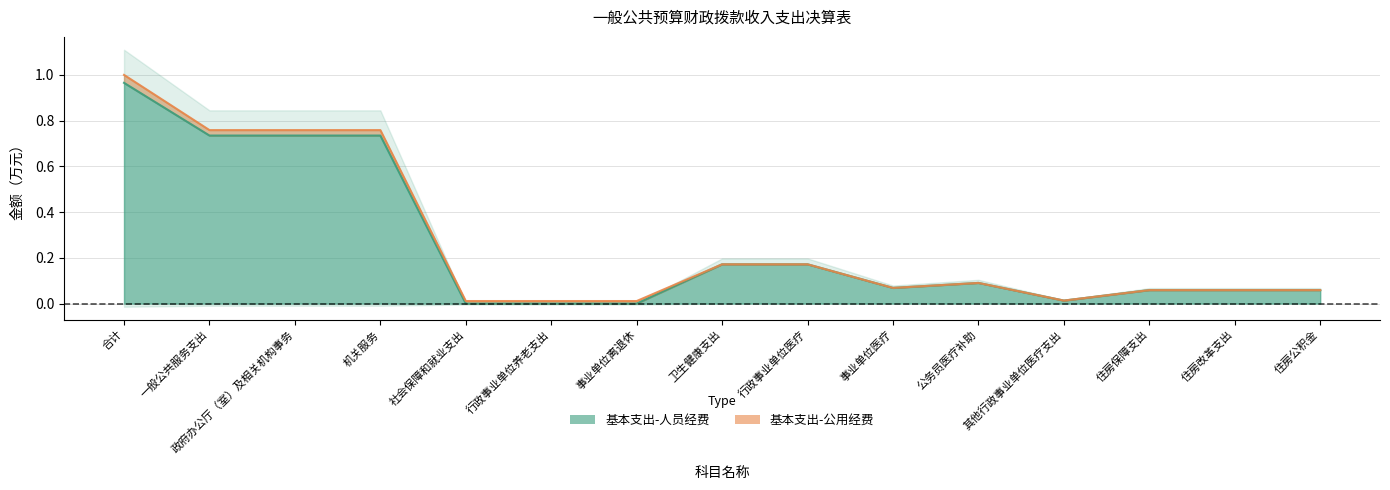

Where is the first local maximum?

公务员医疗补助